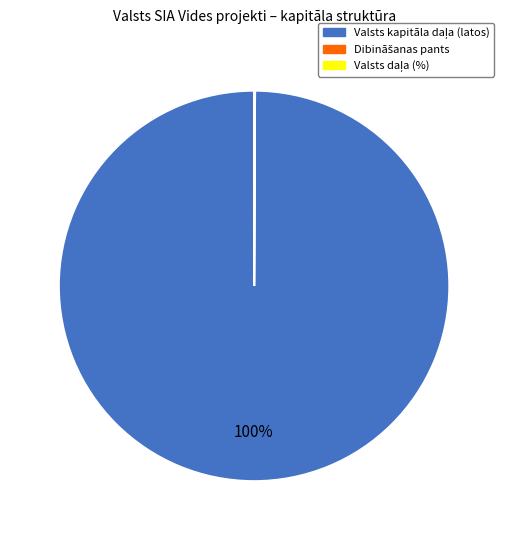

Is there a majority slice in this chart?

Yes